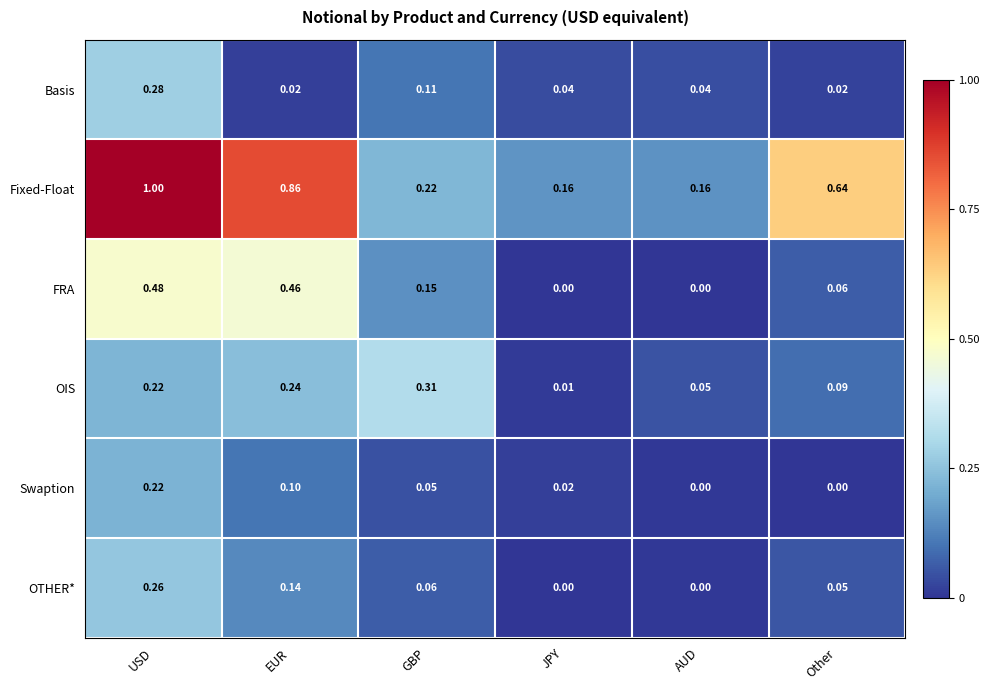

What is the total value across all series at USD?

2.5